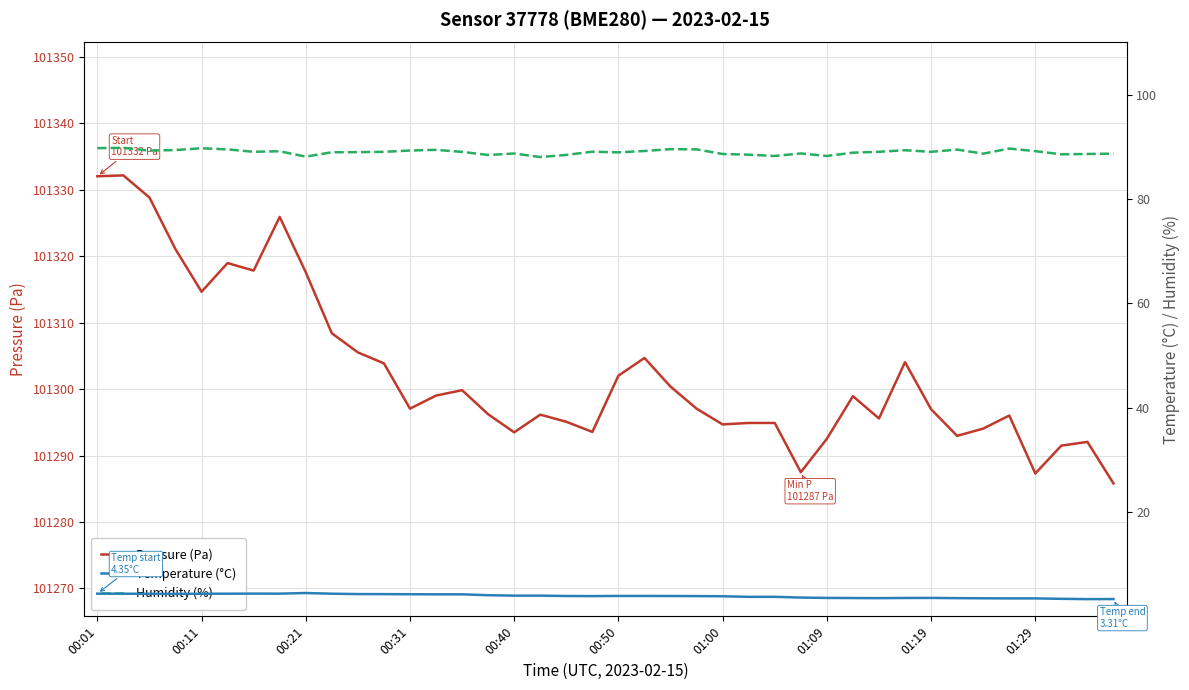

Reading left to right, extract all data points from this chart.

Pressure (Pa): 101332.0	101332.2	101328.8	101321.1	101314.7	101319.0	101317.8	101325.9	101317.6	101308.4	101305.5	101303.9	101297.1	101299.0	101299.8	101296.2	101293.5	101296.2	101295.1	101293.6	101302.0	101304.7	101300.4	101297.1	101294.7	101294.9	101294.9	101287.5	101292.5	101298.9	101295.6	101304.1	101297.0	101293.0	101294.1	101296.0	101287.3	101291.5	101292.1	101285.8
Temperature (°C): 4.3	4.3	4.3	4.3	4.3	4.3	4.4	4.3	4.5	4.3	4.3	4.3	4.2	4.2	4.2	4.0	4.0	4.0	3.9	3.9	3.9	3.9	3.9	3.9	3.9	3.7	3.7	3.6	3.5	3.5	3.5	3.5	3.5	3.5	3.5	3.4	3.4	3.4	3.3	3.3
Humidity (%): 89.8	89.8	89.3	89.4	89.7	89.5	89.0	89.2	88.1	89.0	89.0	89.0	89.3	89.4	89.0	88.4	88.7	88.0	88.5	89.1	88.9	89.2	89.6	89.5	88.6	88.5	88.2	88.7	88.2	88.9	89.0	89.3	89.0	89.5	88.7	89.7	89.2	88.6	88.6	88.7